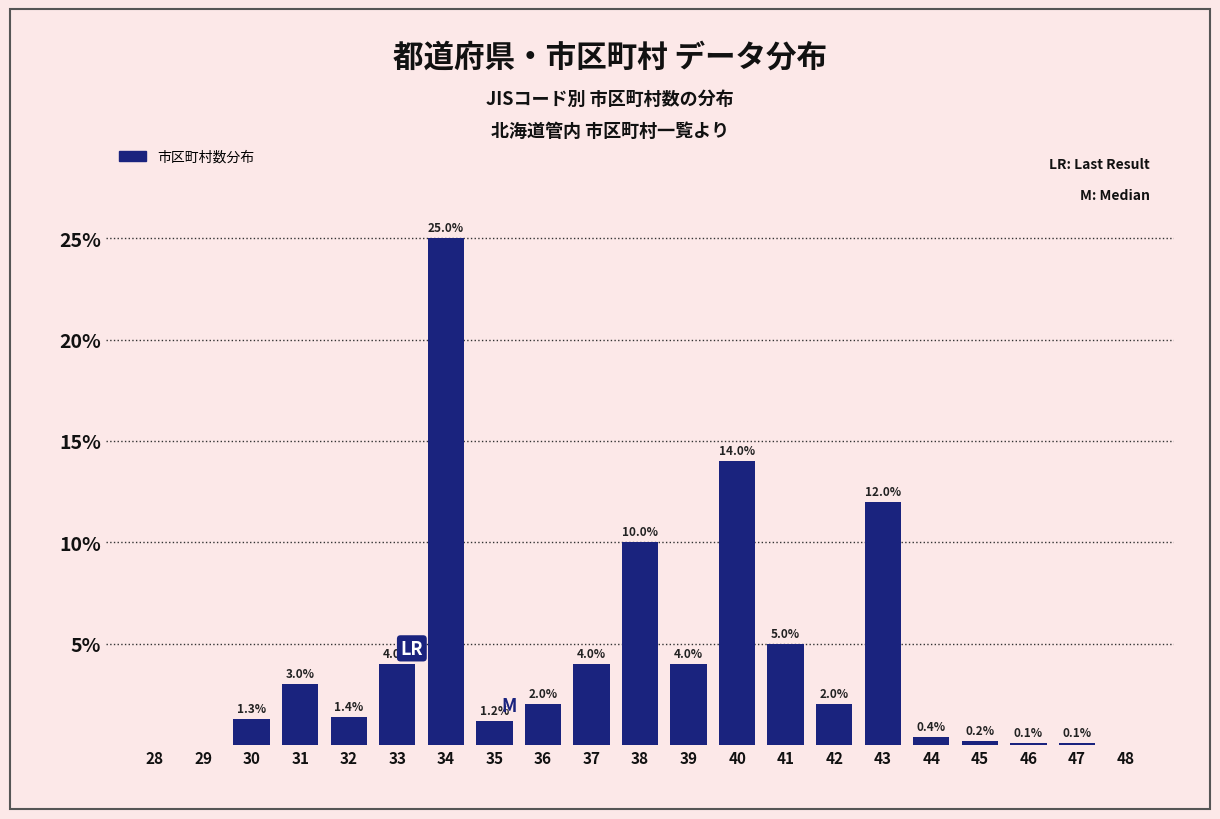

Reading left to right, what are all the values shown in this chart?

28=0.0	29=0.0	30=1.3	31=3.0	32=1.4	33=4.0	34=25.0	35=1.2	36=2.0	37=4.0	38=10.0	39=4.0	40=14.0	41=5.0	42=2.0	43=12.0	44=0.4	45=0.2	46=0.1	47=0.1	48=0.0